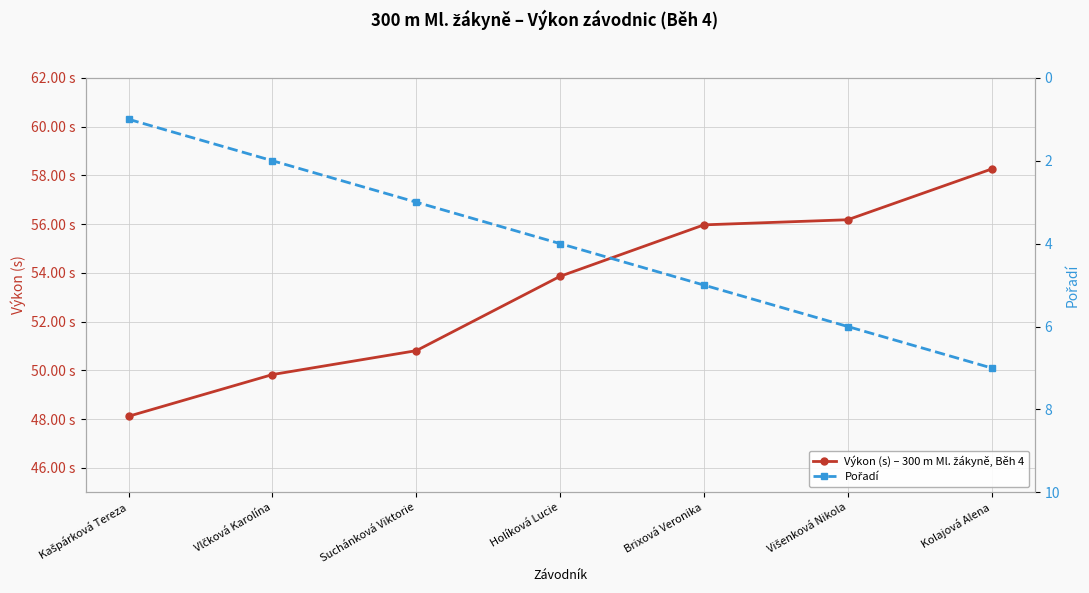

List the series in order of their overall mean, lowest first.

Pořadí, Výkon (s) – 300 m Ml. žákyně, Běh 4